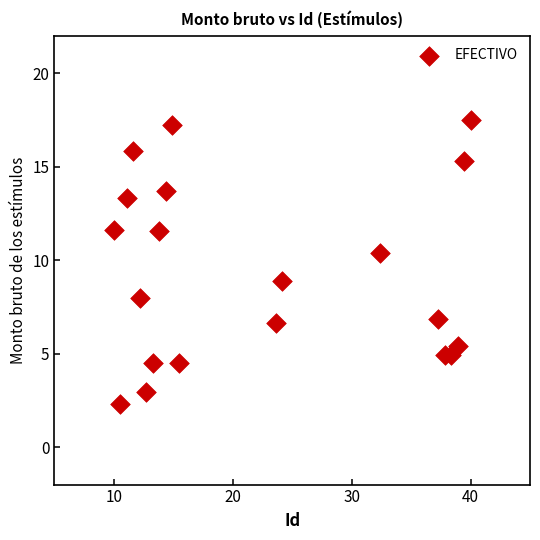

What is the range of X values (max minus min)?

30.0